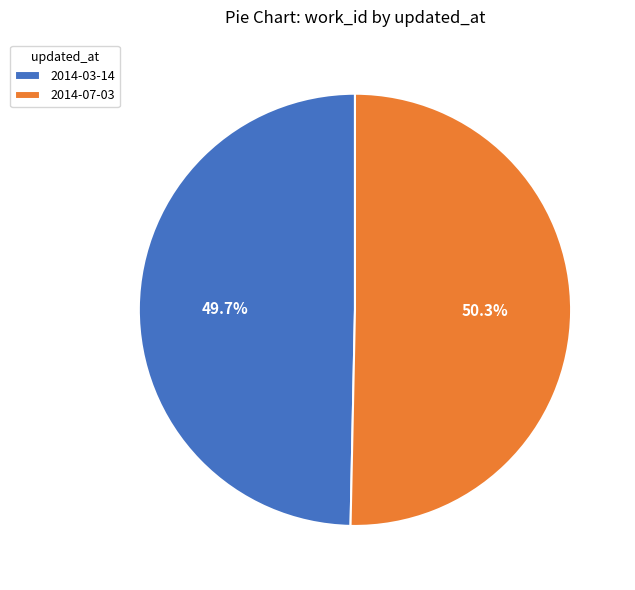

To the nearest percent, what portion does 2014-07-03 represent?

50%